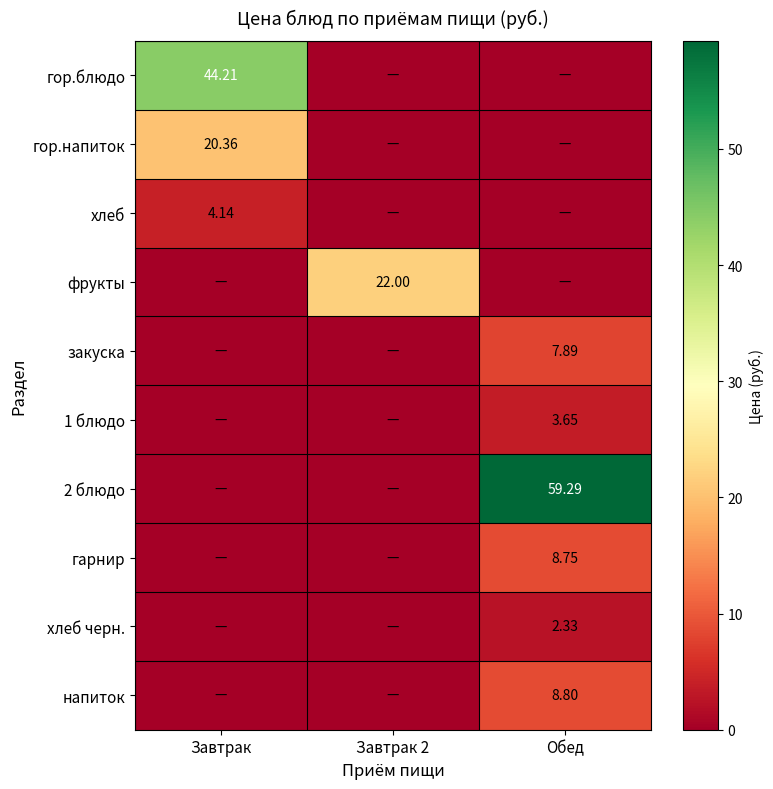

What is the maximum value shown in the chart?

59.3